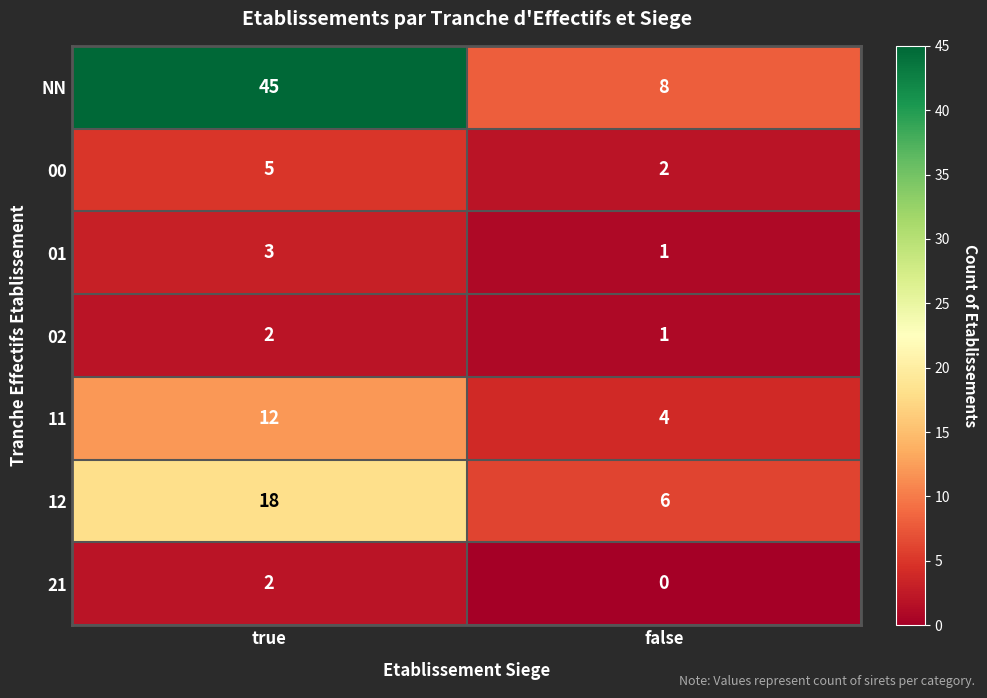

The value of 11 at true is 6. True or false?

False